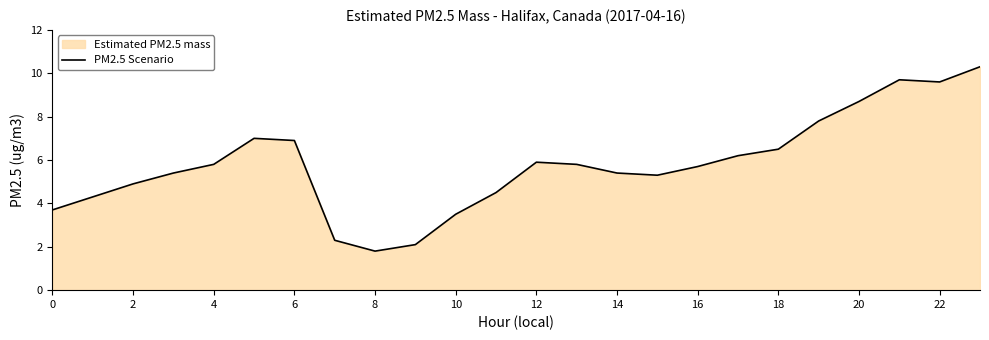

What is the difference between the maximum and minimum values?

8.5